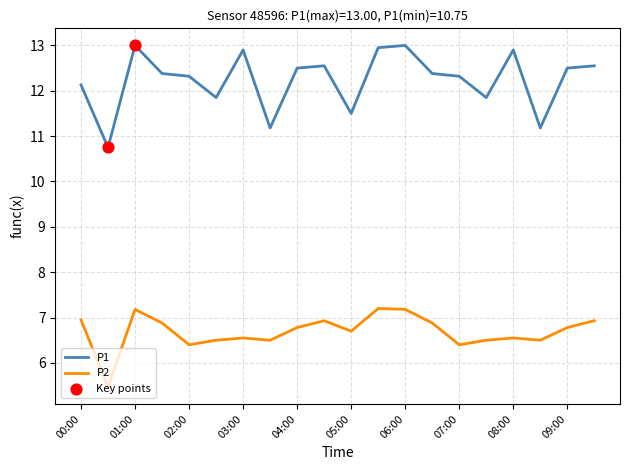

Which series has the largest total across all categories?

P1